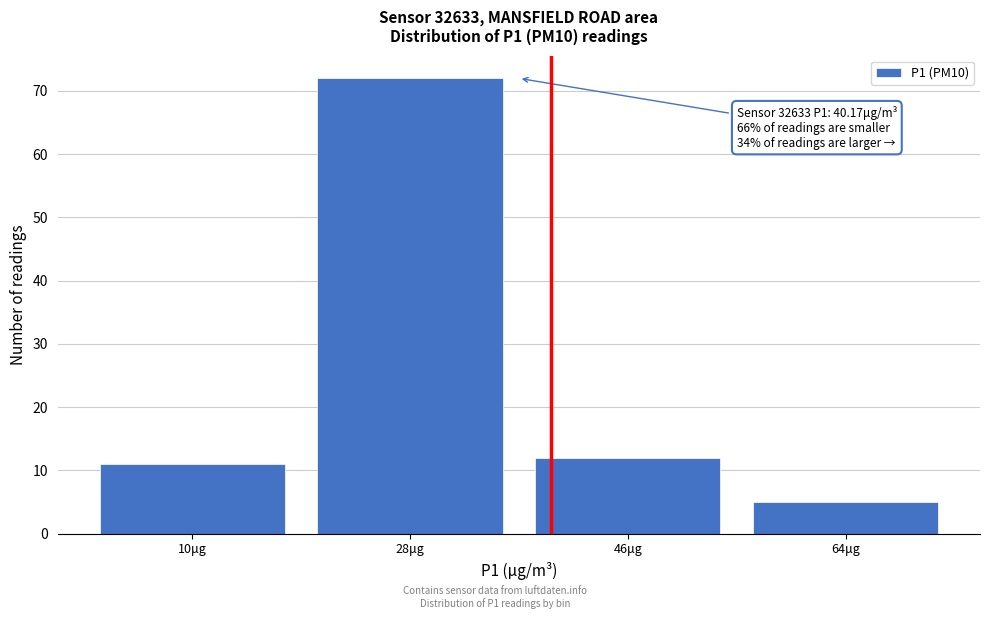

Reading left to right, list all the values displayed in this chart.

11	72	12	5